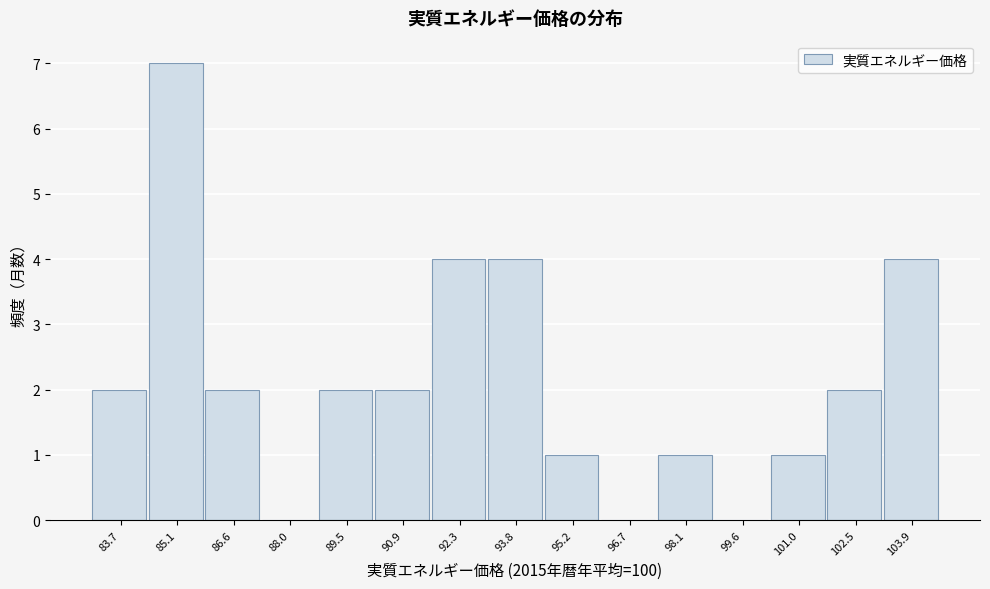

Reading left to right, transcribe all the data shown in this chart.

83.7=2	85.1=7	86.6=2	88.0=0	89.5=2	90.9=2	92.3=4	93.8=4	95.2=1	96.7=0	98.1=1	99.6=0	101.0=1	102.5=2	103.9=4